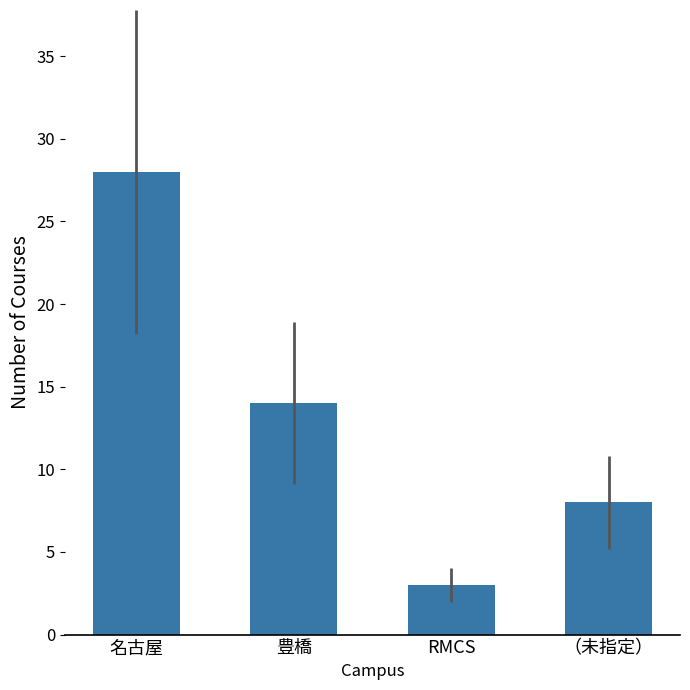

How many values are below 14?

2